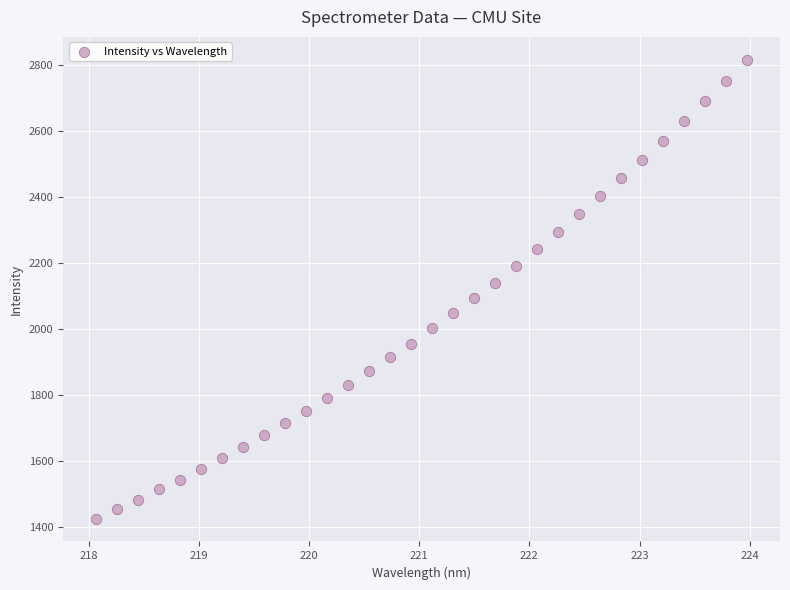

What is the range of Y values (max minus min)?

1390.9